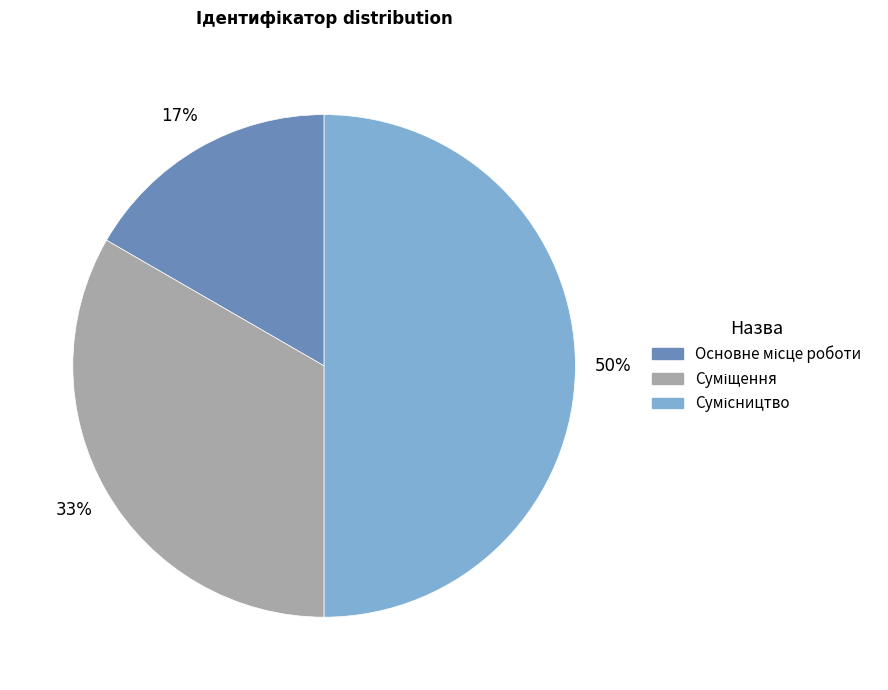

To the nearest percent, what is the average slice percentage?

33%